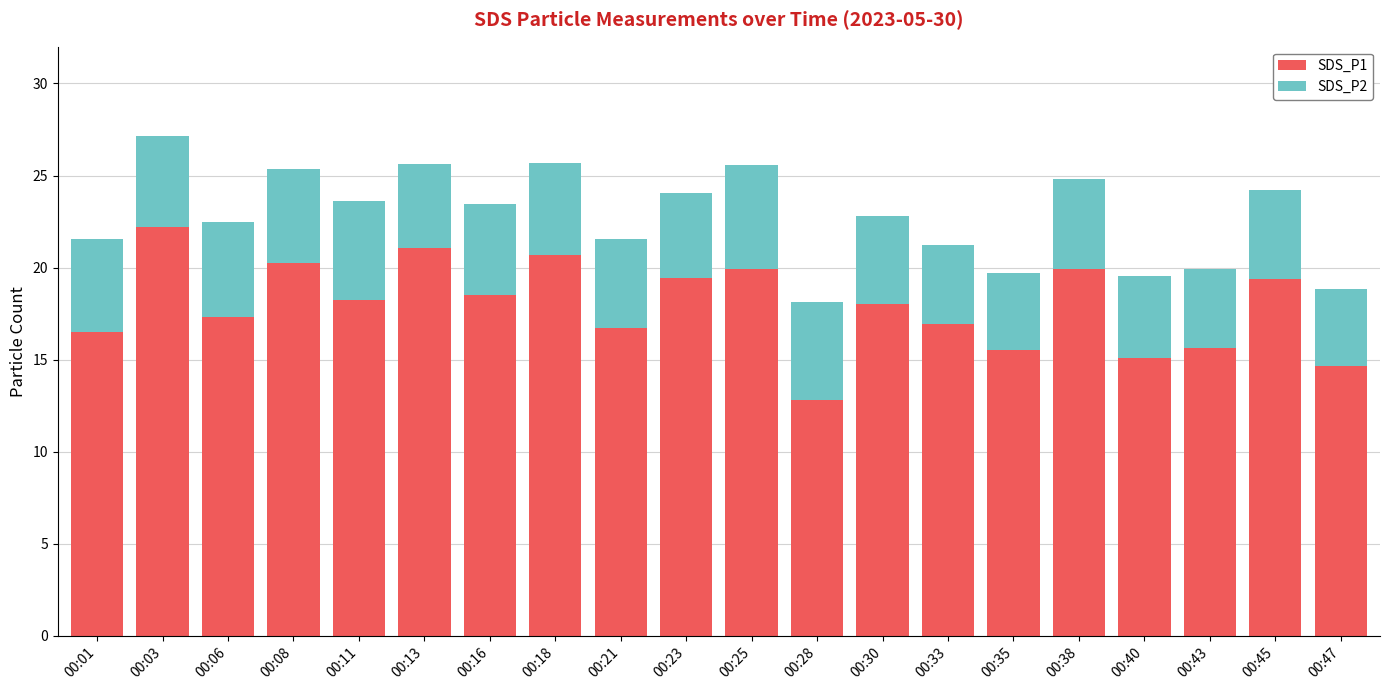

At which category is the sum across all series the highest?

00:03